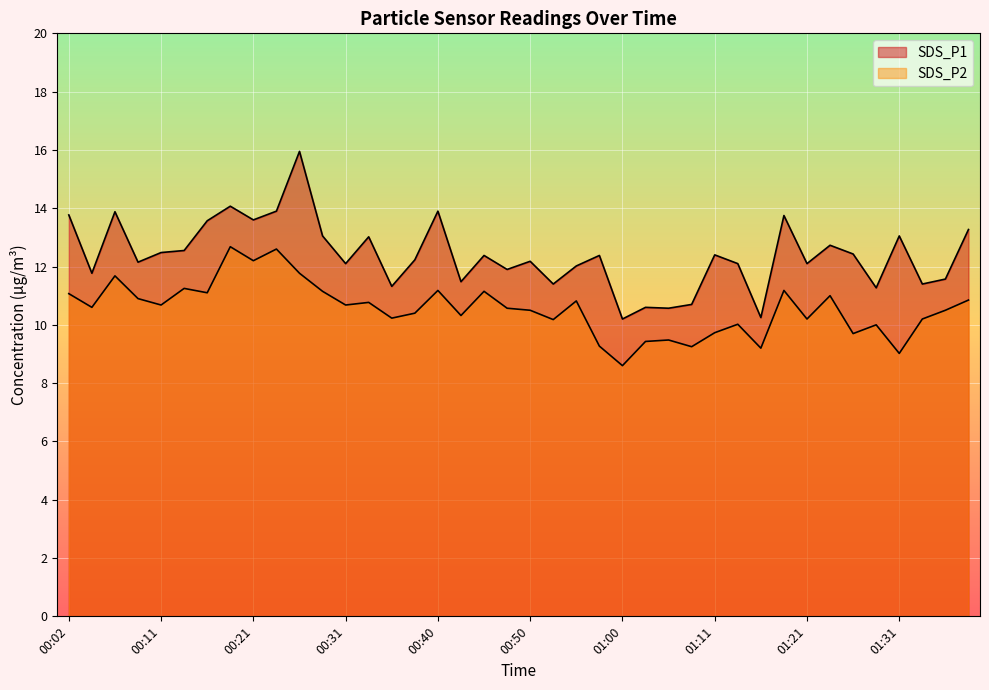

Reading left to right, list all the values displayed in this chart.

SDS_P1: 13.8	11.8	13.9	12.2	12.5	12.6	13.6	14.1	13.6	13.9	15.9	13.1	12.1	13.0	11.3	12.2	13.9	11.5	12.4	11.9	12.2	11.4	12.0	12.4	10.2	10.6	10.6	10.7	12.4	12.1	10.2	13.8	12.1	12.7	12.4	11.3	13.1	11.4	11.6	13.3
SDS_P2: 11.1	10.6	11.7	10.9	10.7	11.2	11.1	12.7	12.2	12.6	11.8	11.2	10.7	10.8	10.2	10.4	11.2	10.3	11.2	10.6	10.5	10.2	10.8	9.3	8.6	9.4	9.5	9.2	9.7	10.0	9.2	11.2	10.2	11.0	9.7	10.0	9.0	10.2	10.5	10.8